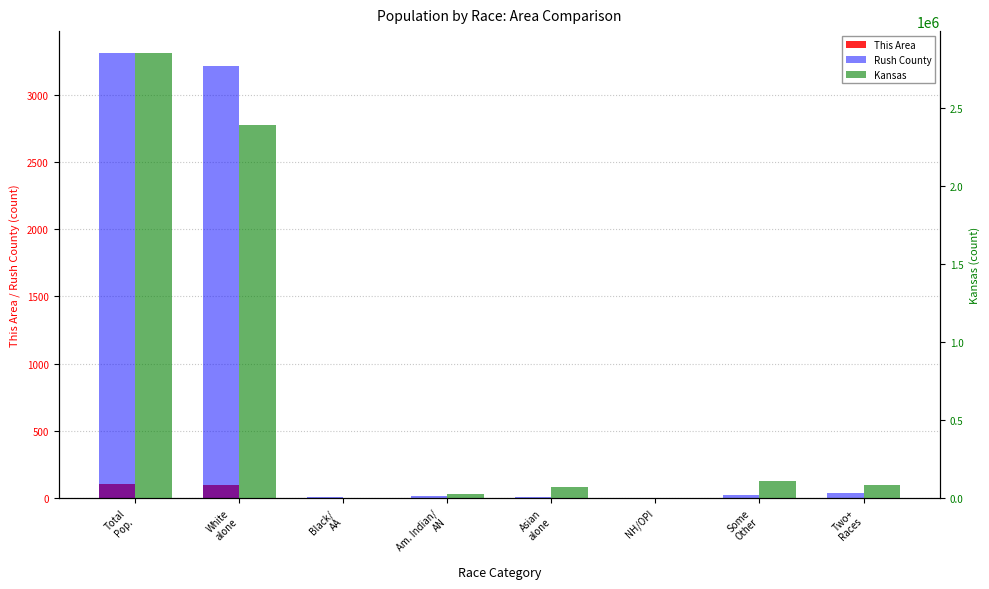

What is the value of the Rush County bar at the 2nd from the left?

3213